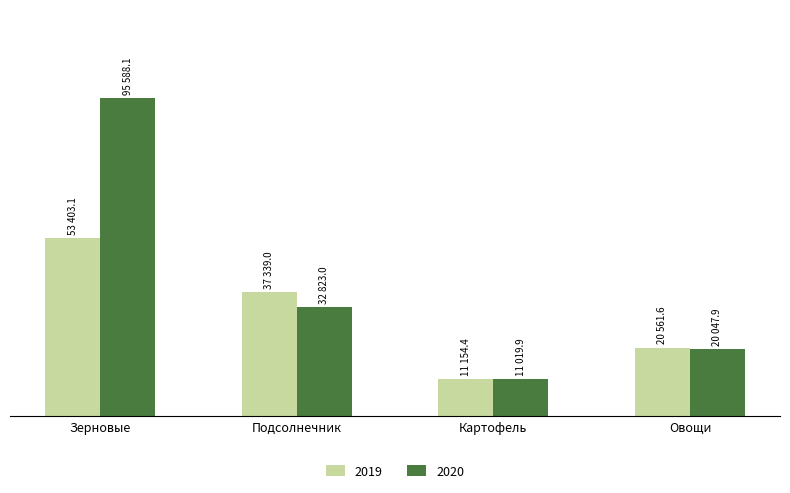

Rank the series by their maximum value, from highest to lowest.

2020, 2019